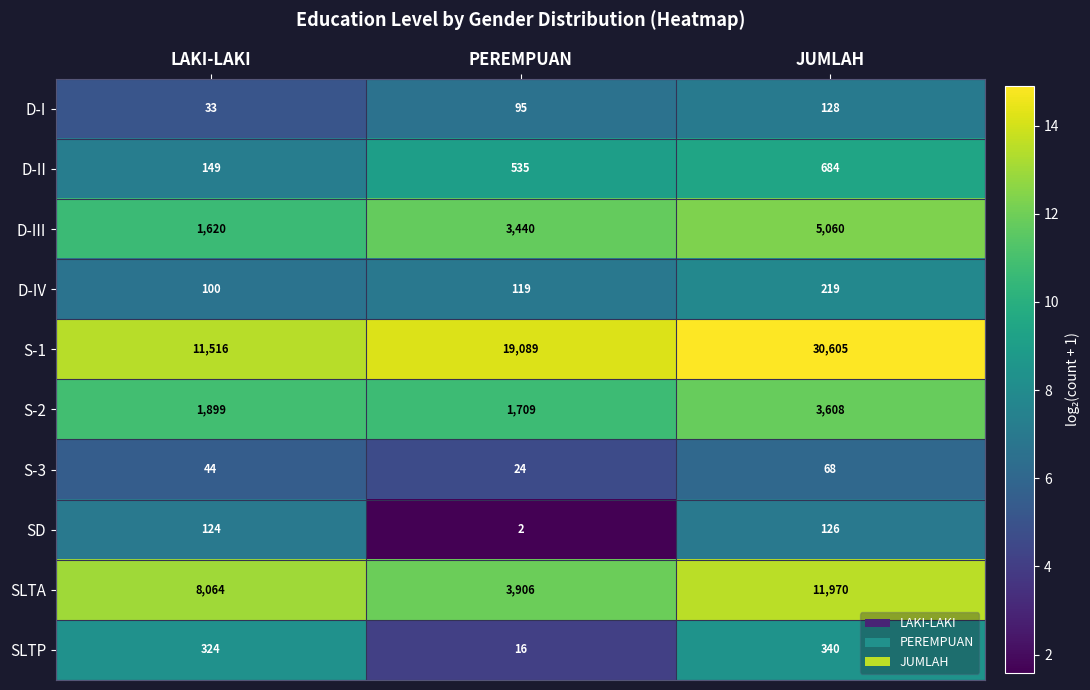

Rank the series by their maximum value, from highest to lowest.

S-1, SLTA, D-III, S-2, D-II, SLTP, D-IV, D-I, SD, S-3